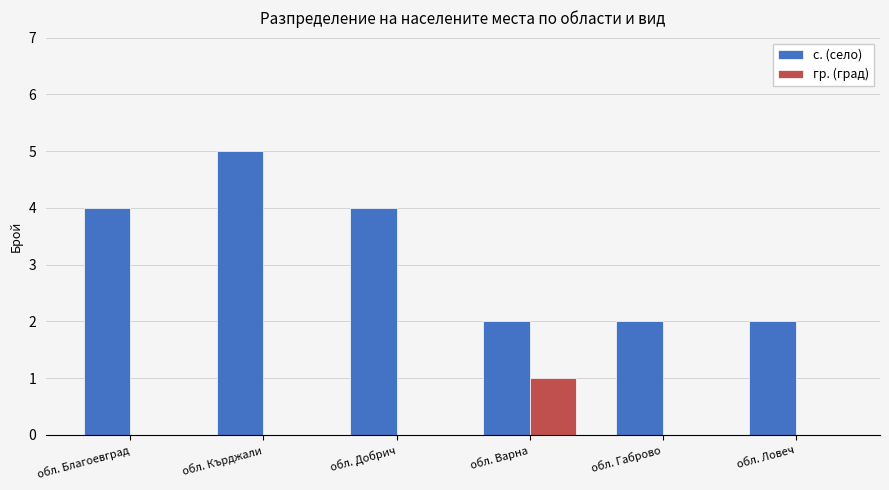

Reading right to left, what are all the values shown in this chart?

с. (село): обл. Ловеч=2	обл. Габрово=2	обл. Варна=2	обл. Добрич=4	обл. Кърджали=5	обл. Благоевград=4
гр. (град): обл. Ловеч=0	обл. Габрово=0	обл. Варна=1	обл. Добрич=0	обл. Кърджали=0	обл. Благоевград=0